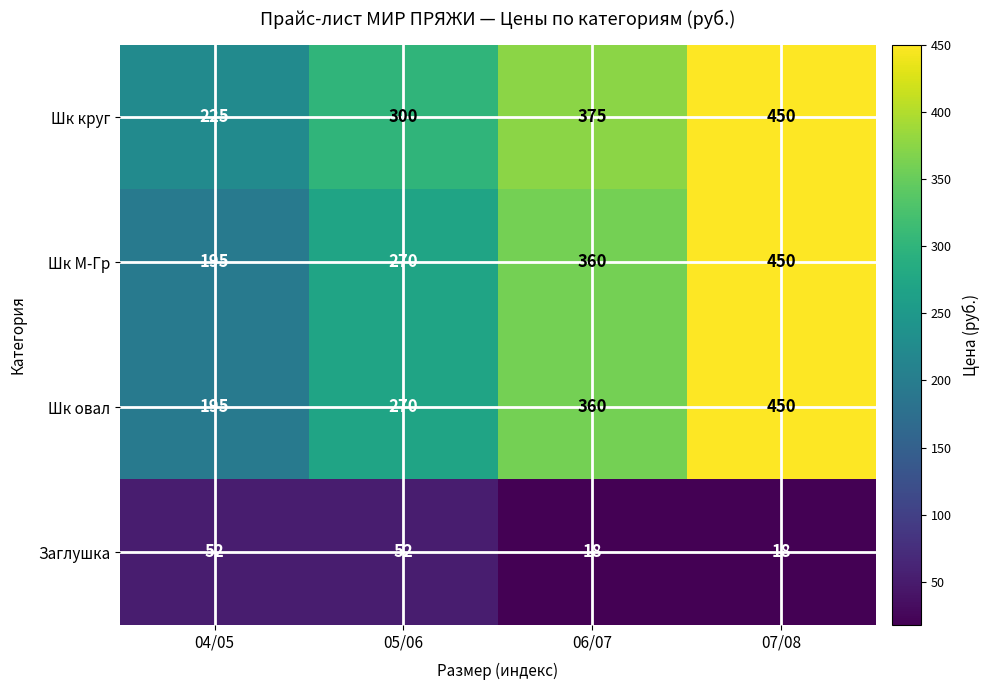

What is the sum of all Заглушка values?

140